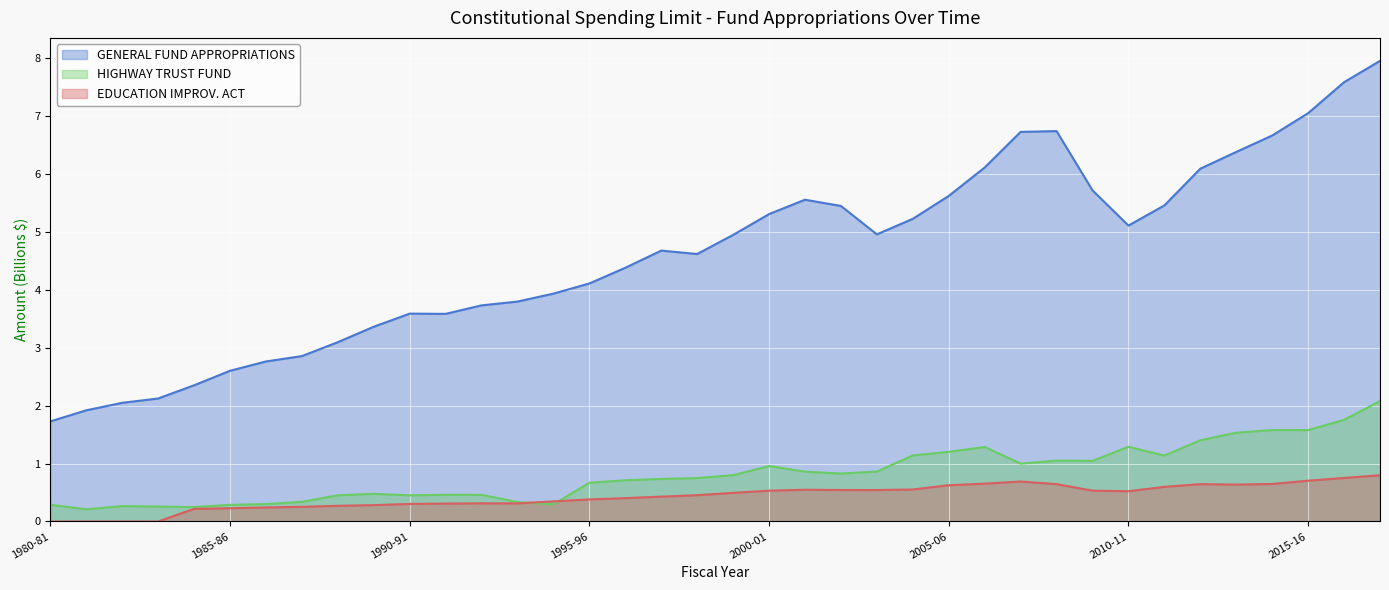

What is the sum of the GENERAL FUND APPROPRIATIONS values at 2015-16 and 1991-92?

10.6